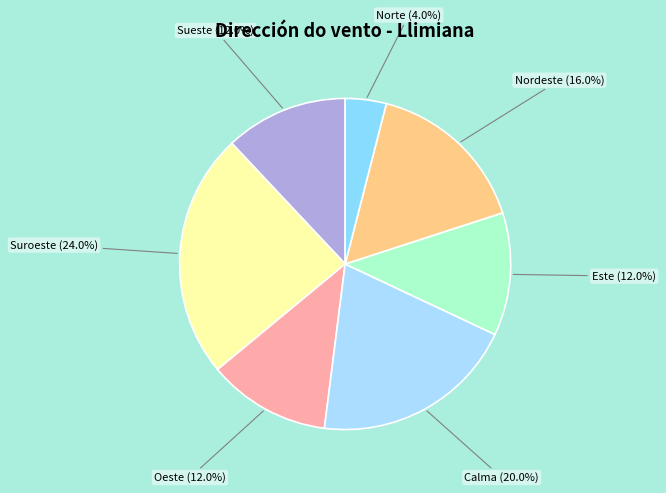

Which category has the smallest portion of the pie?

Norte